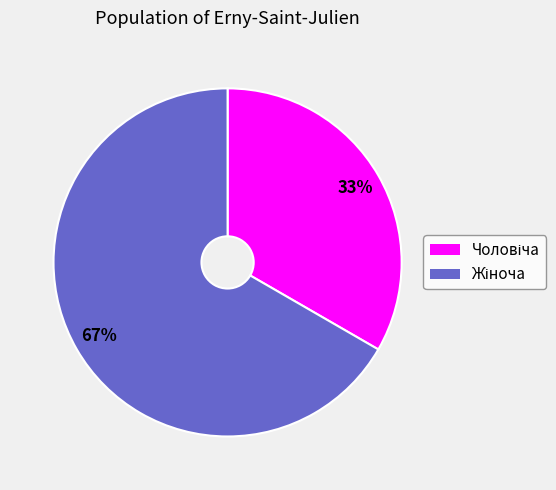

Is there a majority slice in this chart?

Yes